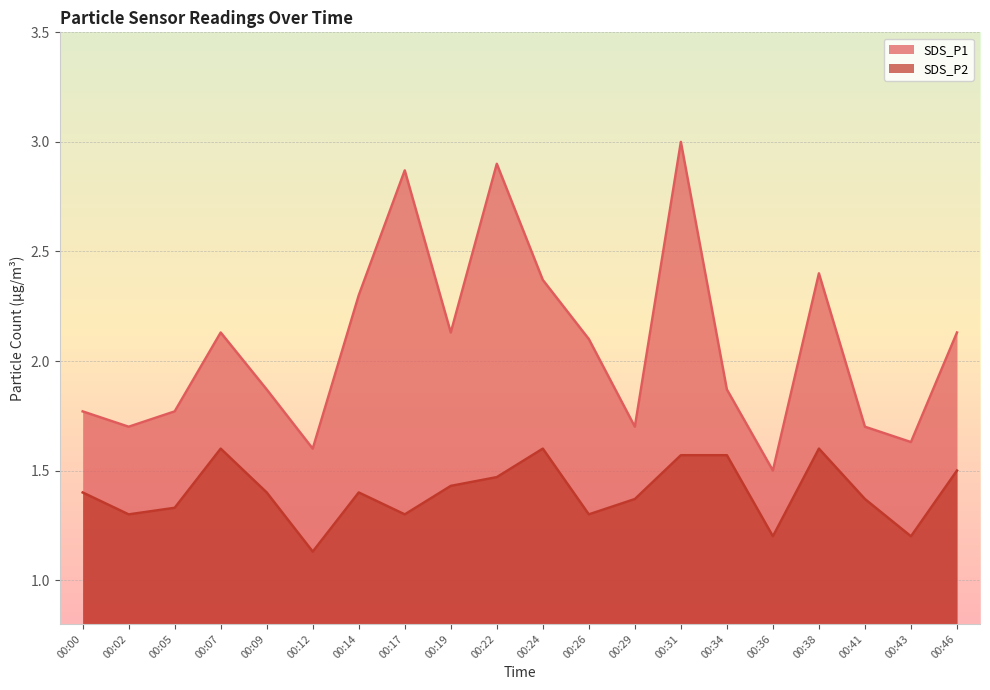

Is the value of SDS_P2 at 00:31 greater than the value of SDS_P1 at 00:09?

No